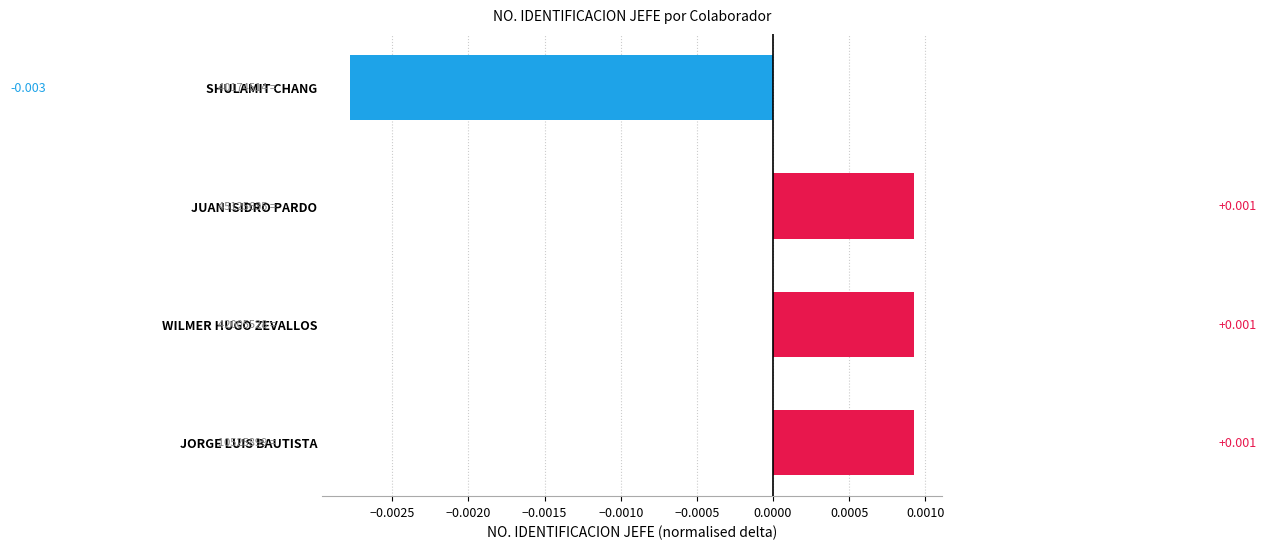

At which category does the chart reach its minimum across all series?

SHULAMIT CHANG